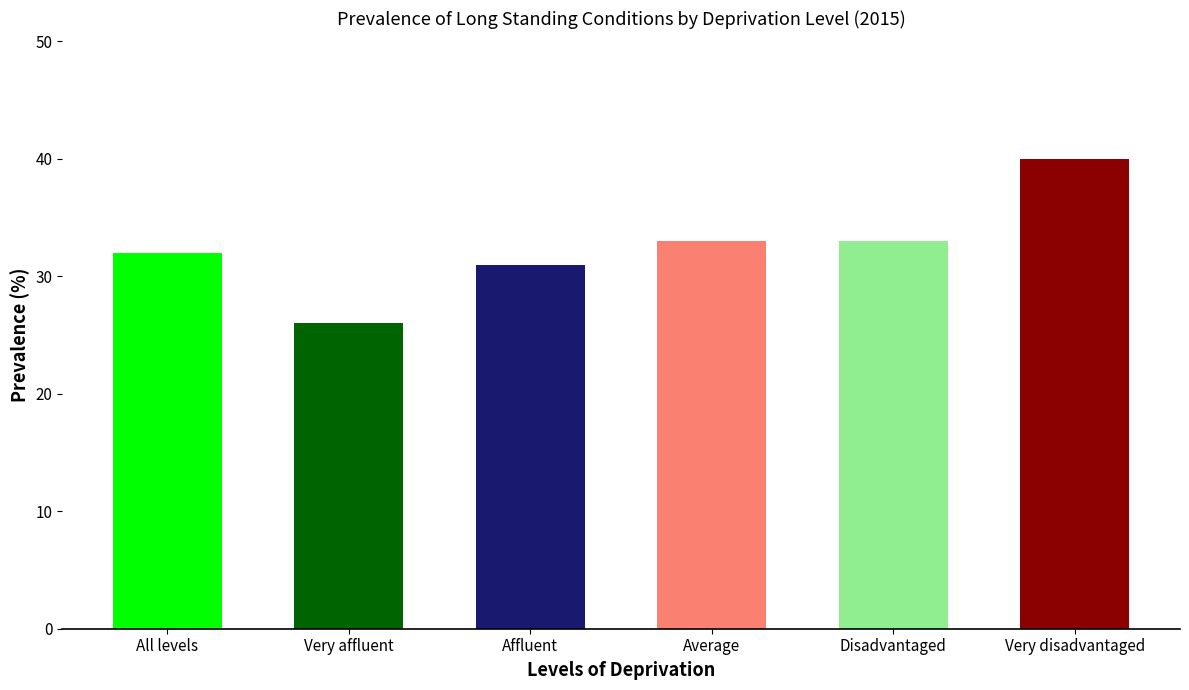

Which category has the lowest value across all series?

Very affluent